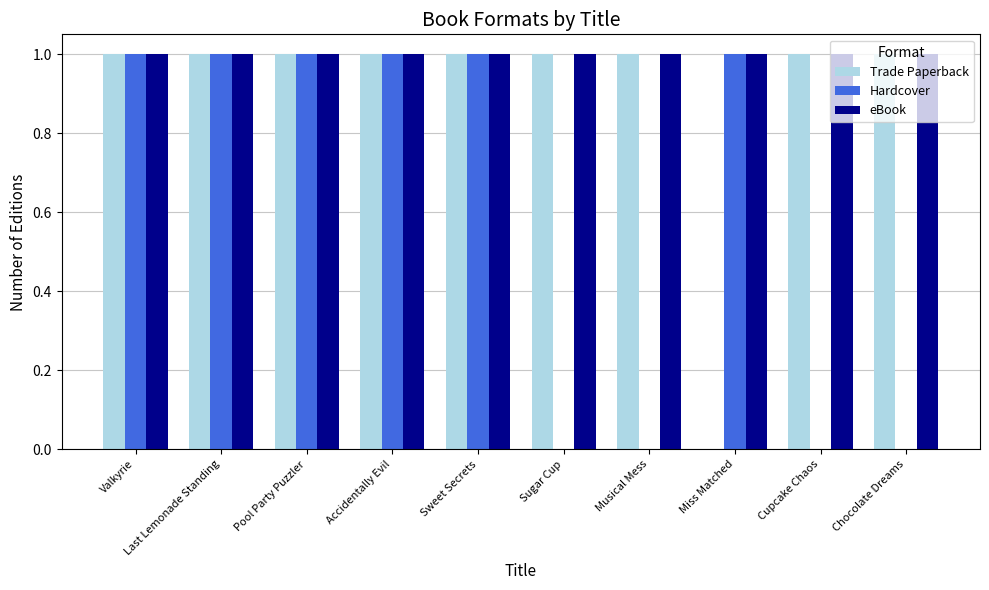

What is the sum of all Trade Paperback values?

9